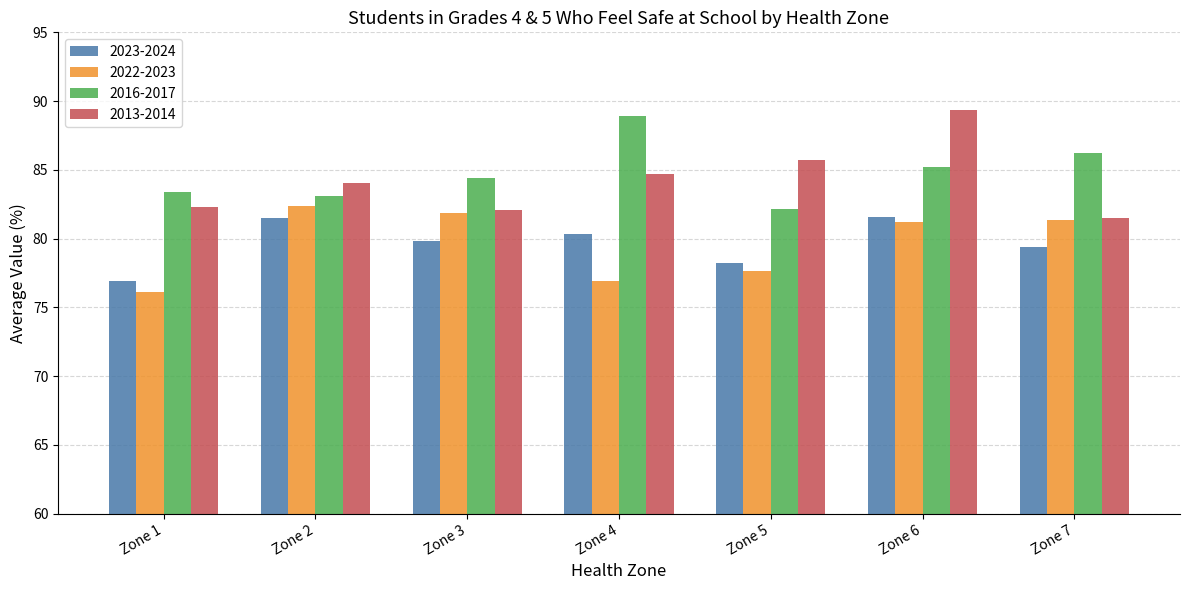

How many bars are there in each group?

4